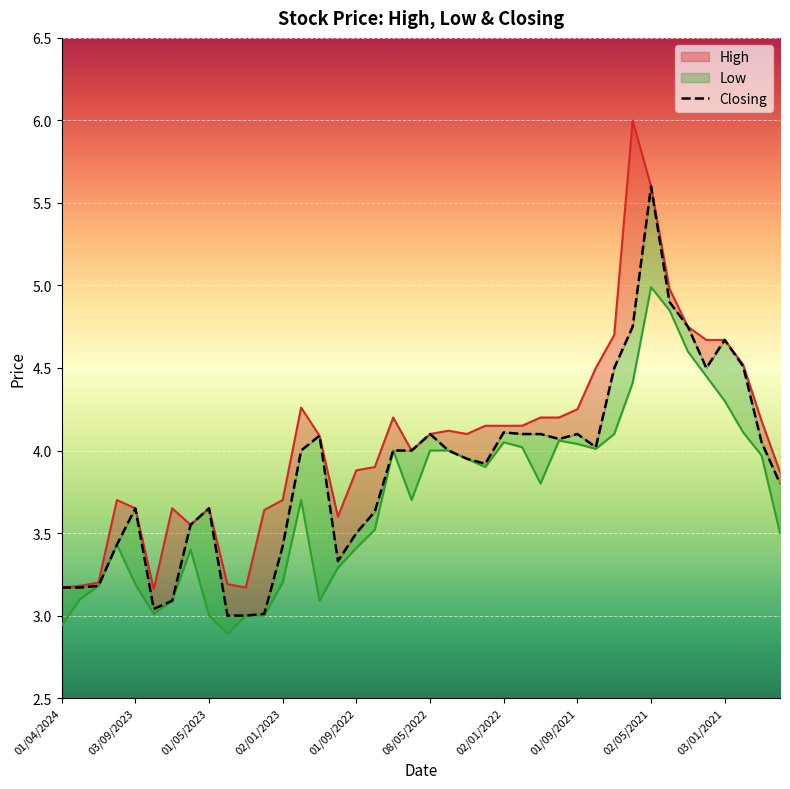

What value does the Low series have at 01/10/2020?

3.5